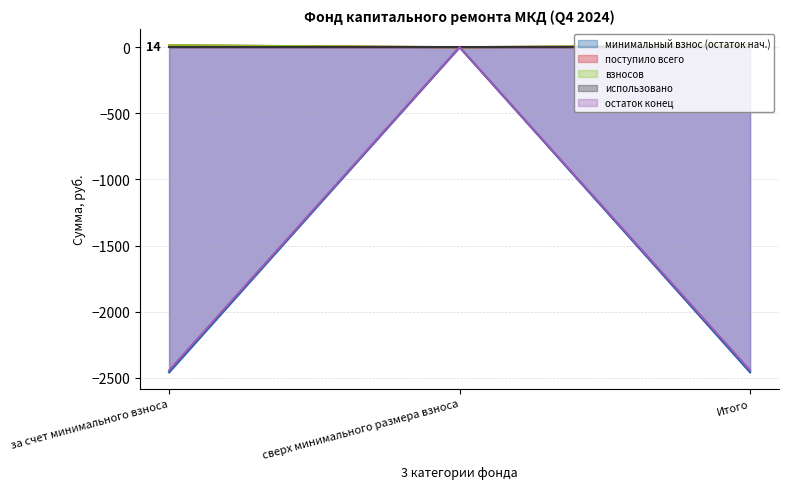

What is the difference between the highest and lowest values at за счет минимального взноса?

2473.6